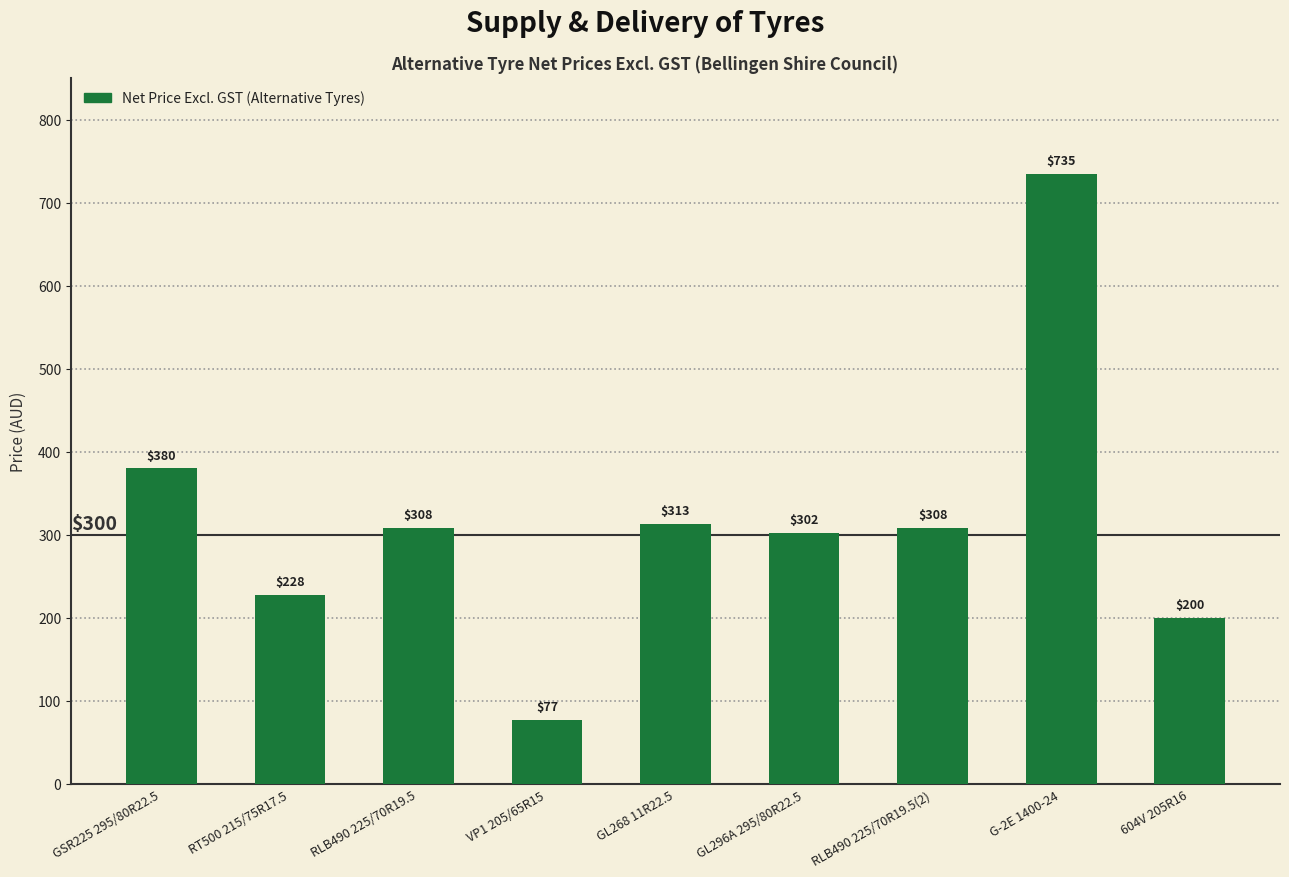

True or false: the data shows 380 at GSR225 295/80R22.5.

True